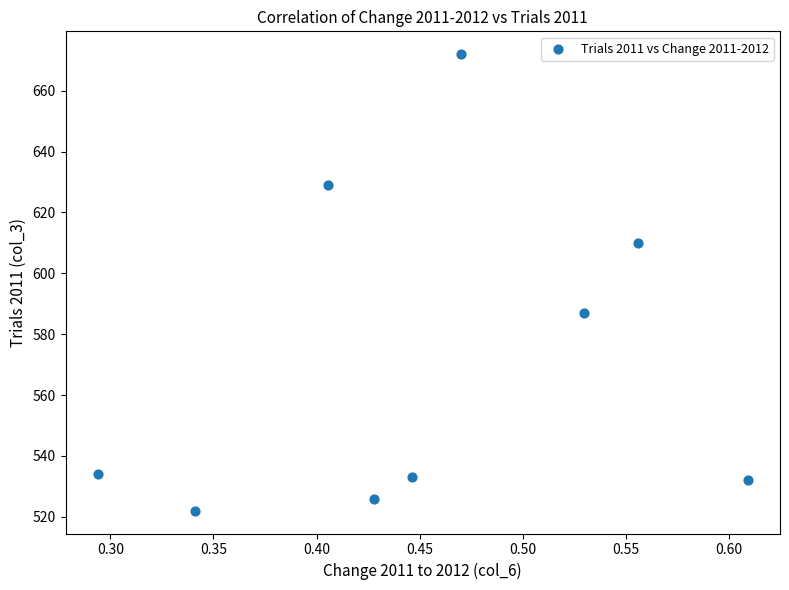

What is the range of Y values (max minus min)?

150